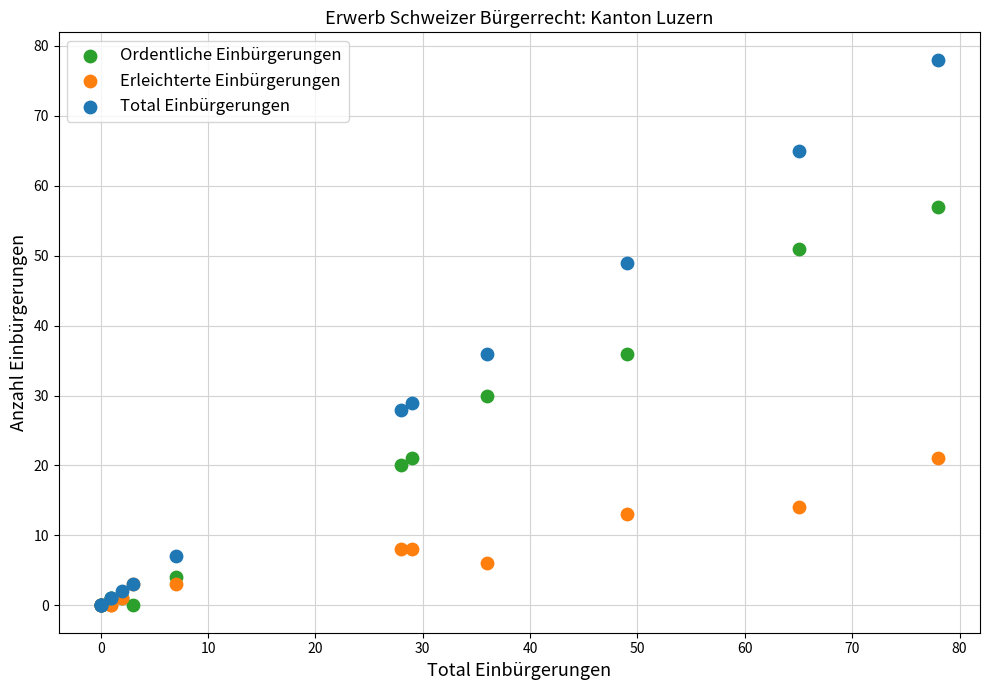

What are all the series names shown in the legend?

Ordentliche Einbürgerungen, Erleichterte Einbürgerungen, Total Einbürgerungen